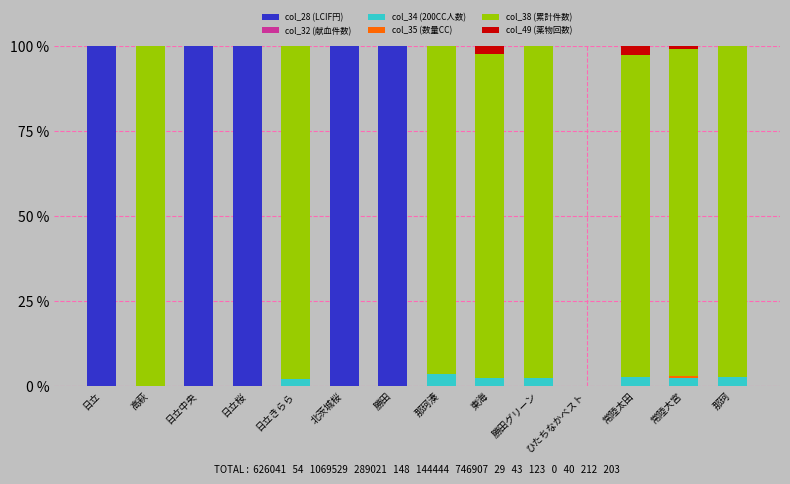

What is the highest value of the col_28 (LCIF円) series?

100.0